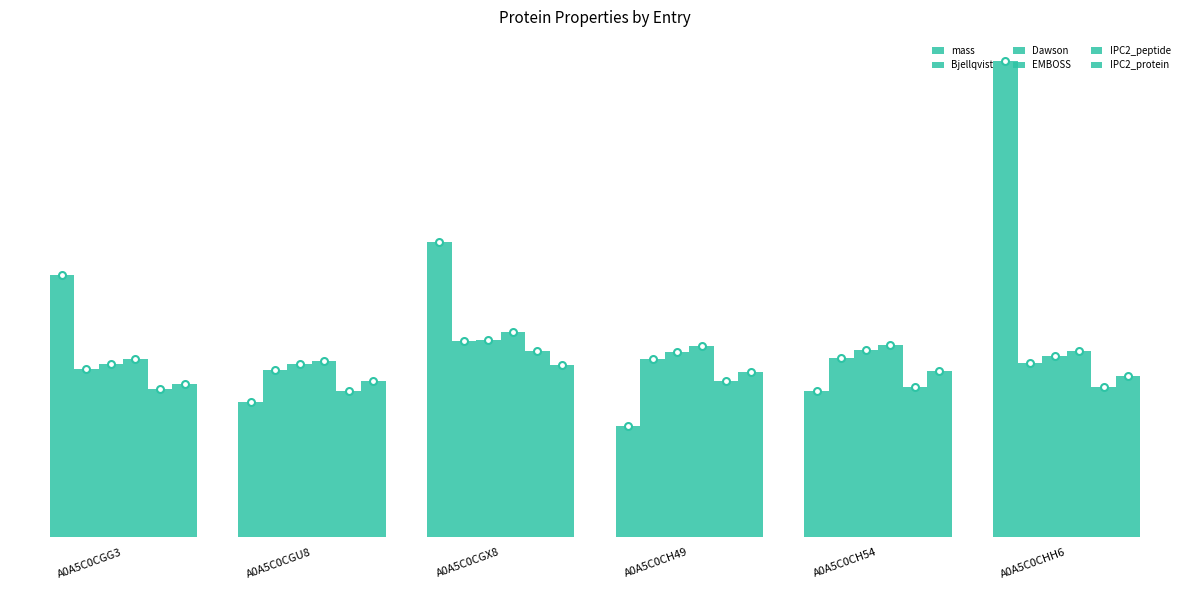

How many data points does each series have?

6